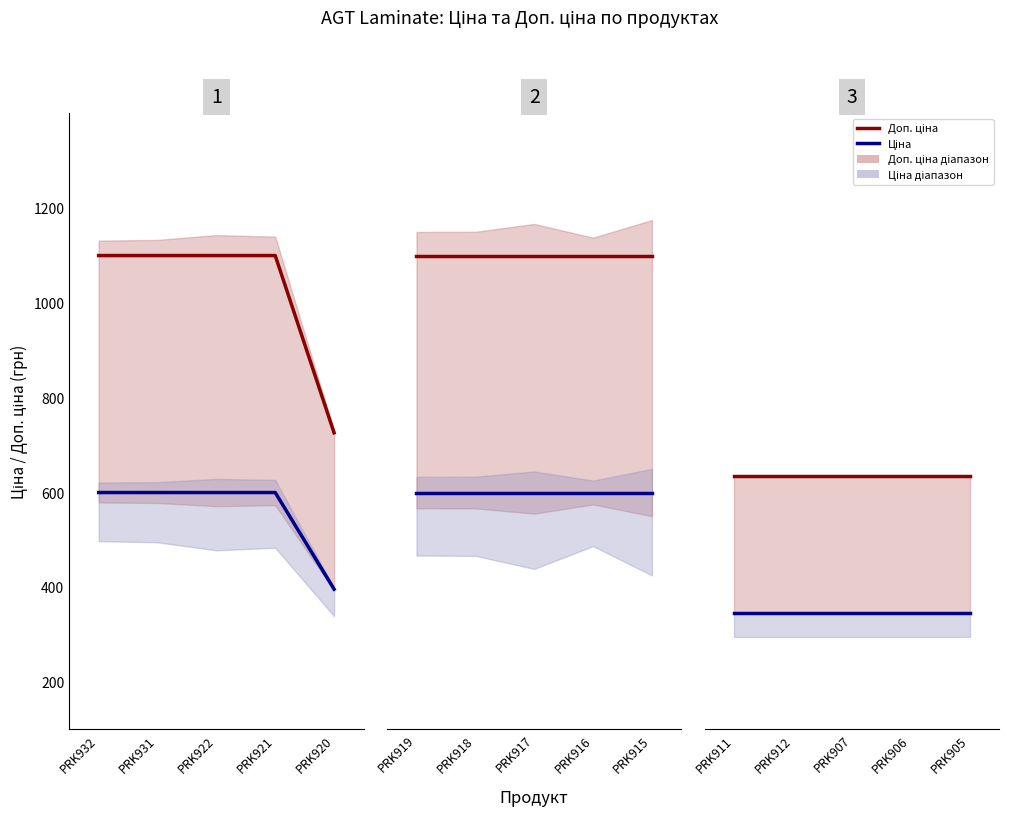

At which category is the sum across all series the highest?

PRK911